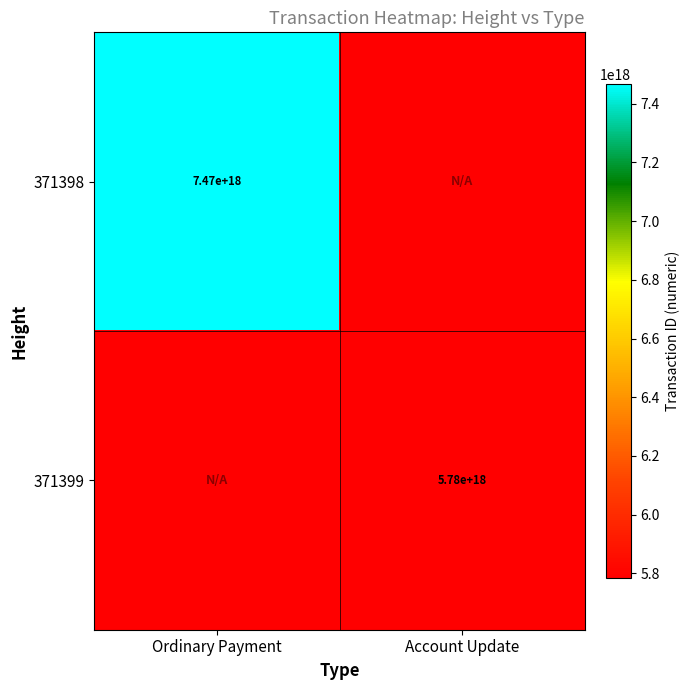

The value of 371398 at Ordinary Payment is 7470000000000000000. True or false?

True